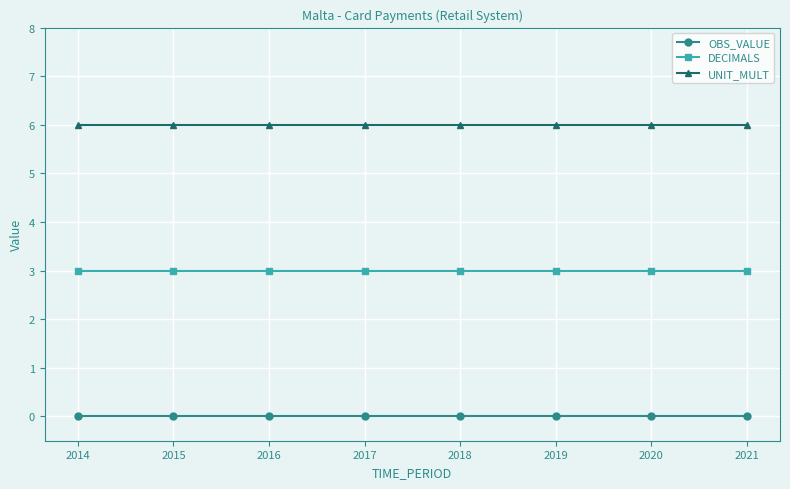

Is it true that DECIMALS equals 4 at 2020?

False